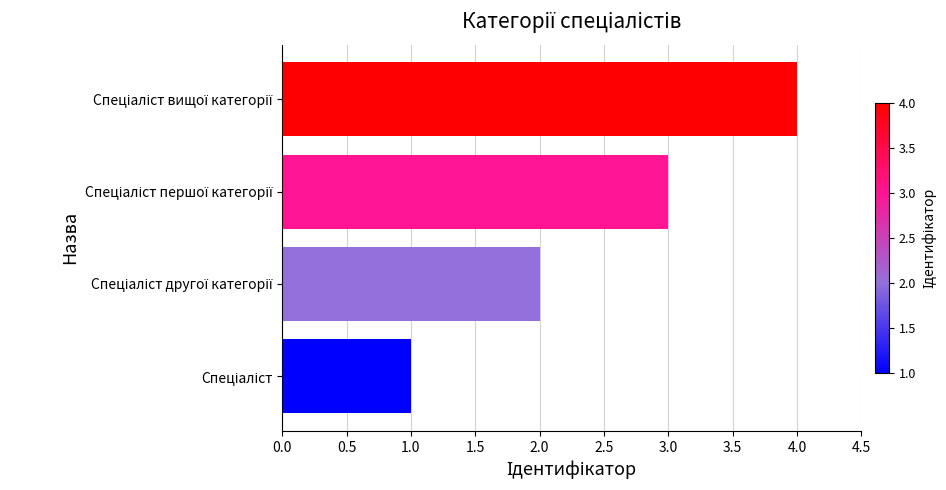

What is the maximum value shown in the chart?

4